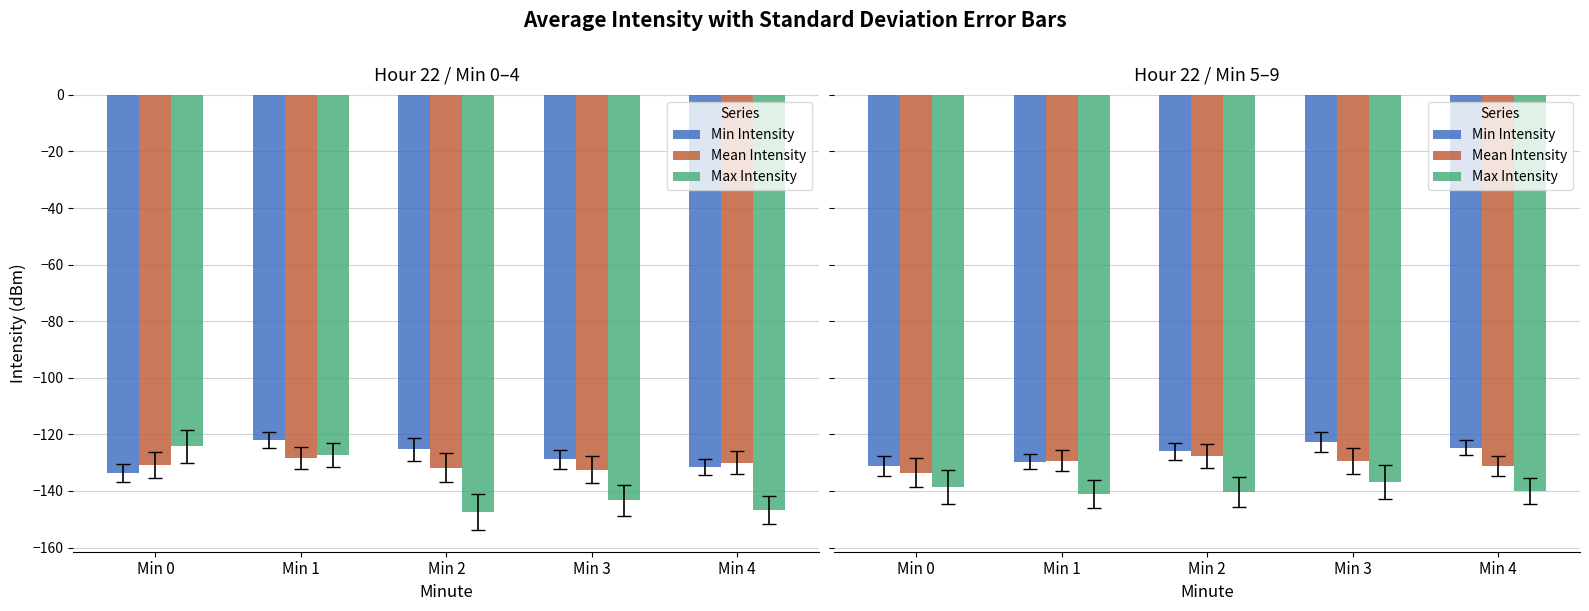

What is the total value across all series at Min 1?

-400.0